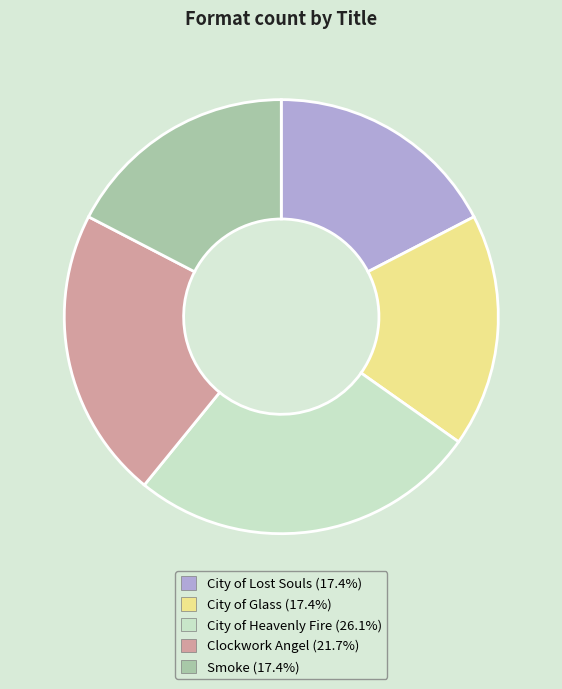

Does any single category account for the majority?

No